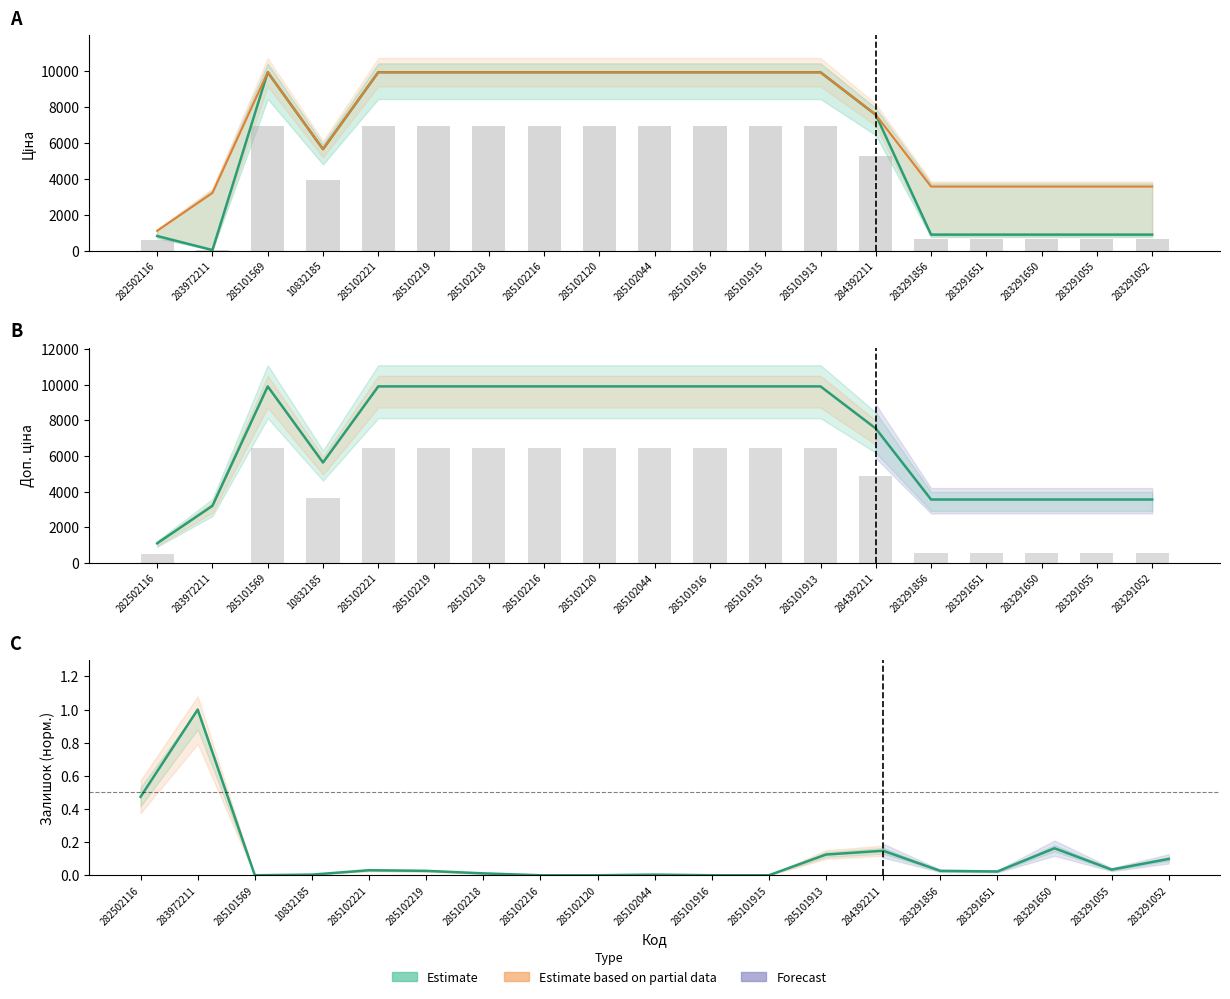

What is the difference between the maximum and second lowest values in the Ціна series?

9095.5